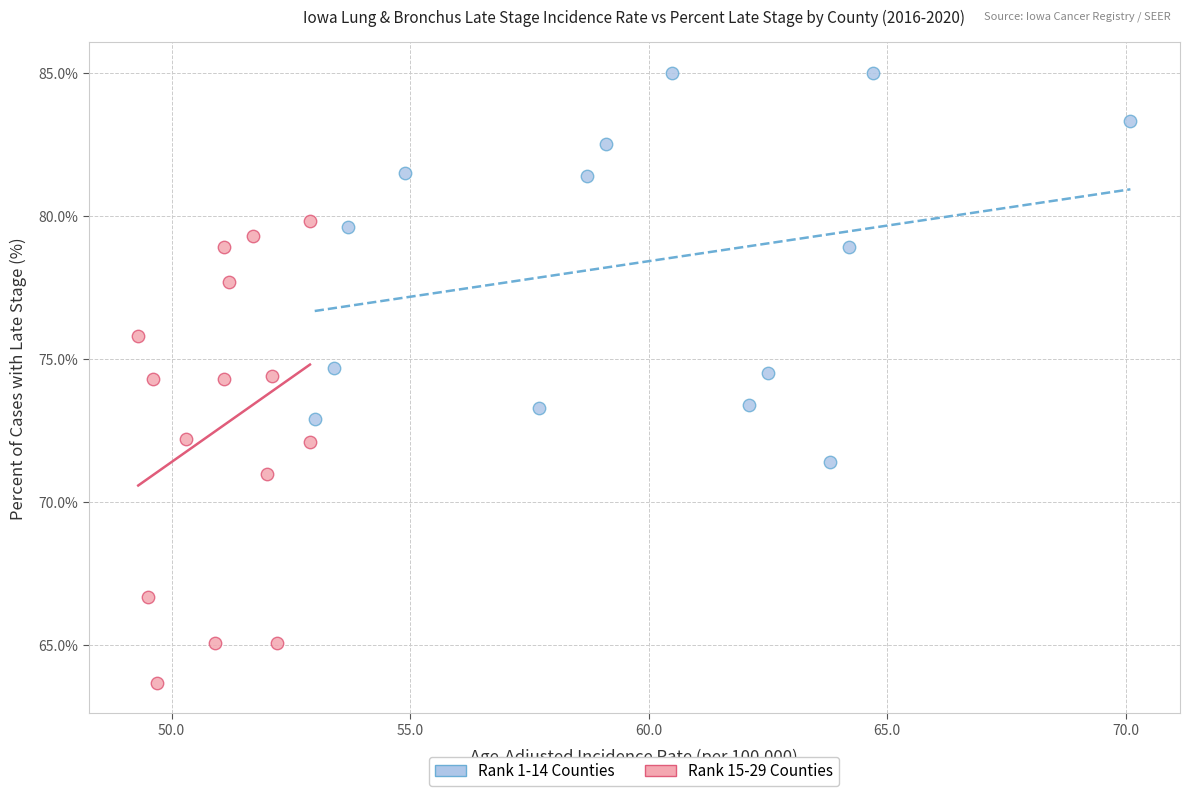

Which series contains the highest Y value?

Rank 1-14 Counties